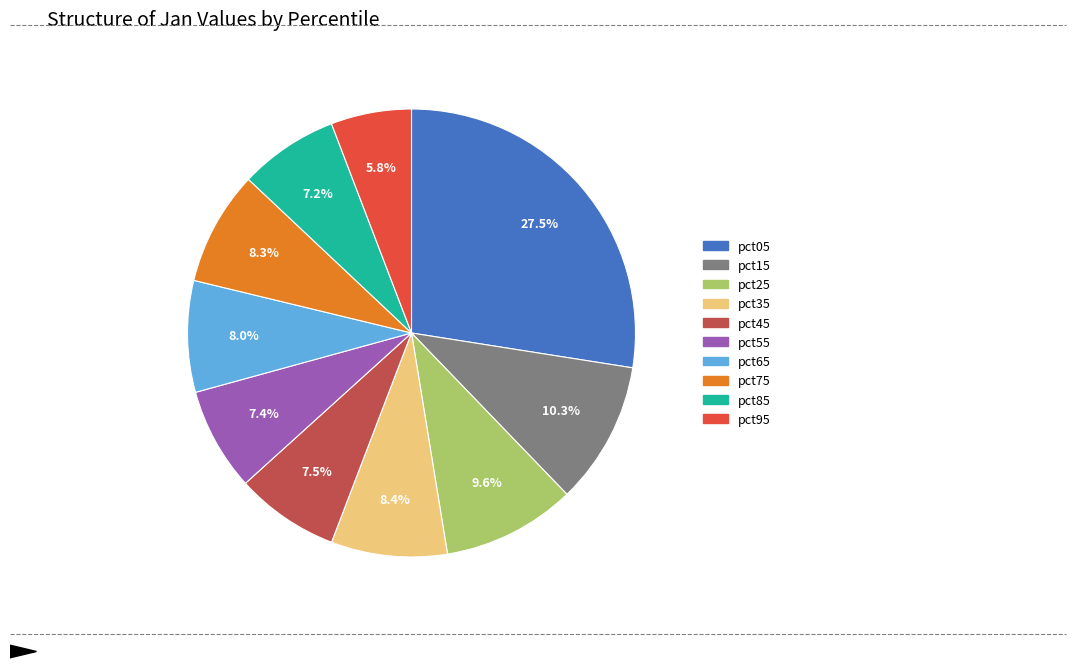

What is the smallest slice in the pie chart?

pct95